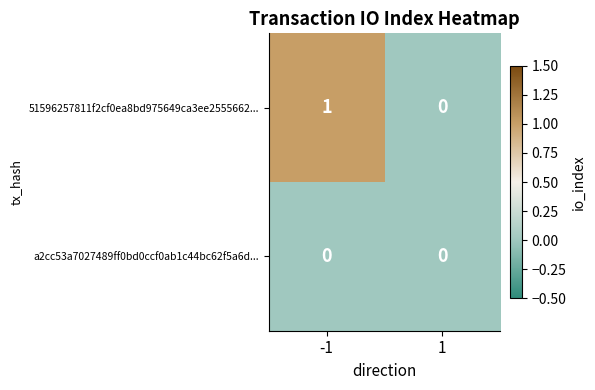

Rank the series by their average value, from lowest to highest.

a2cc53a7027489ff0bd0ccf0ab1c44bc62f5a6d..., 51596257811f2cf0ea8bd975649ca3ee2555662...